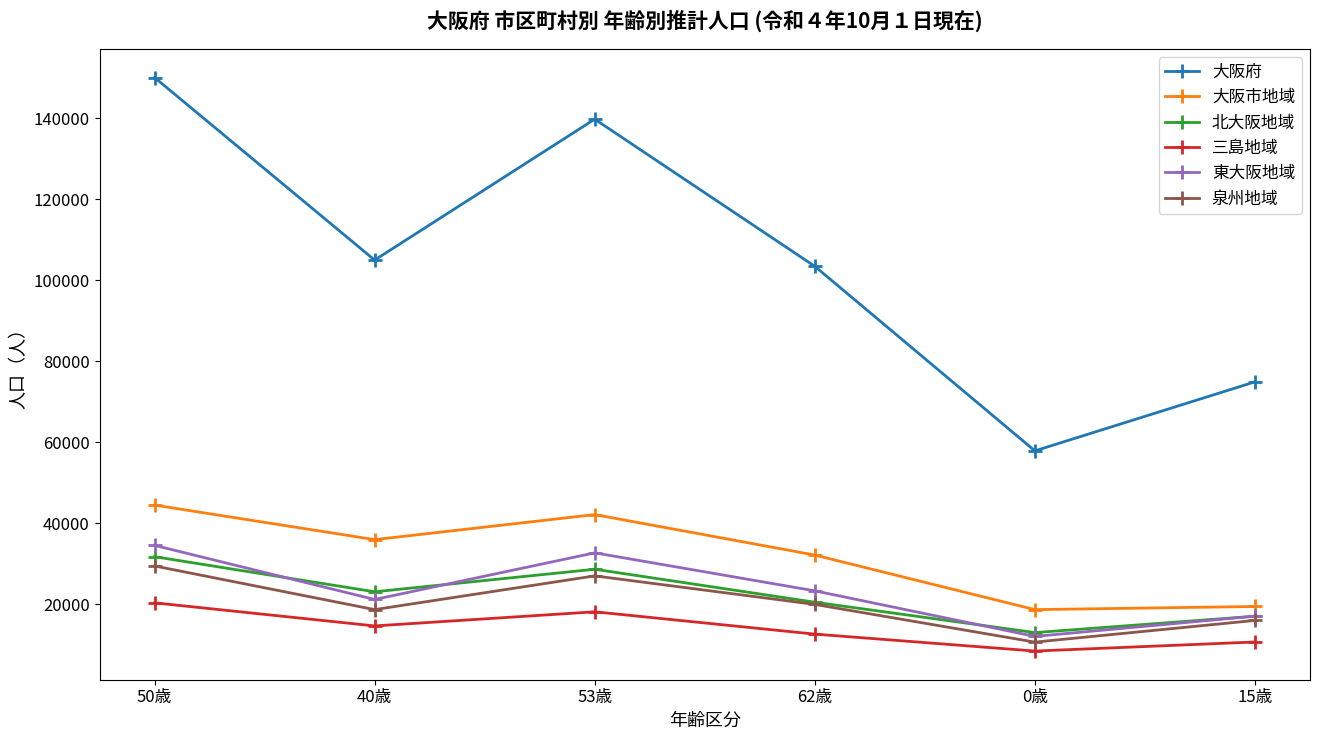

How many values in the 大阪市地域 series are below 35999?

3